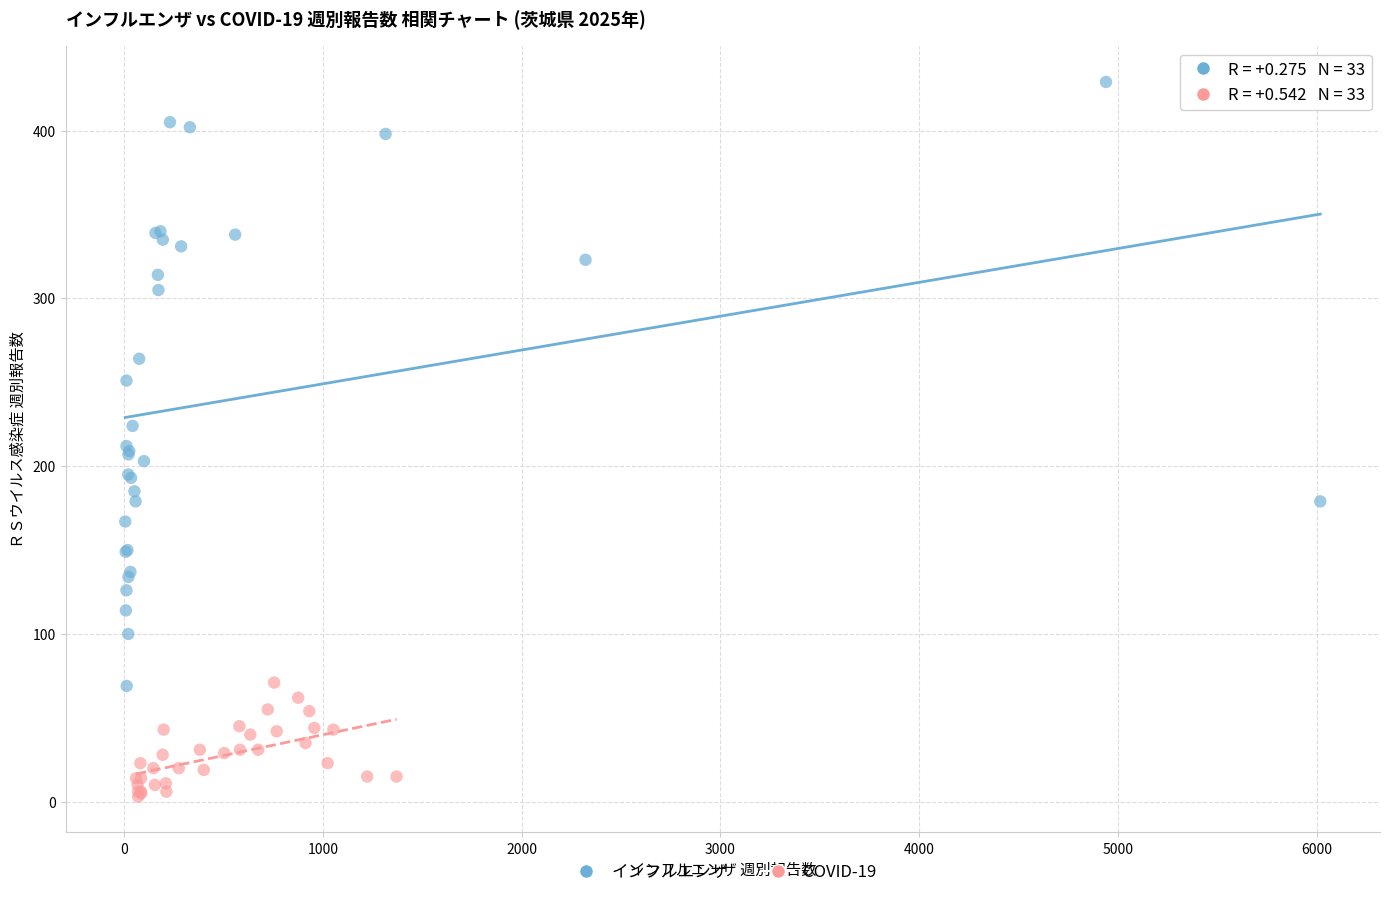

Which series has the widest spread of Y values?

インフルエンザ